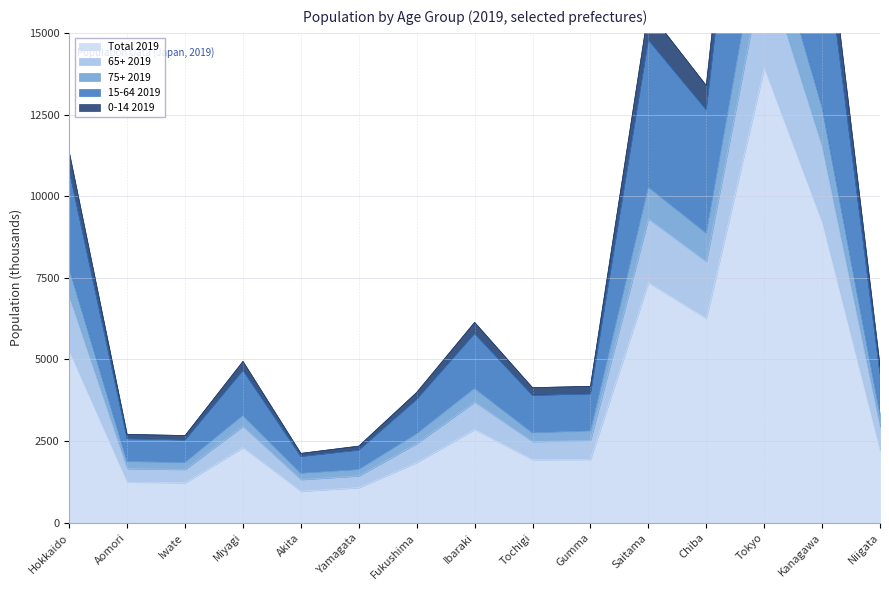

True or false: 65+ 2019 has more than 2 interior local peaks.

True